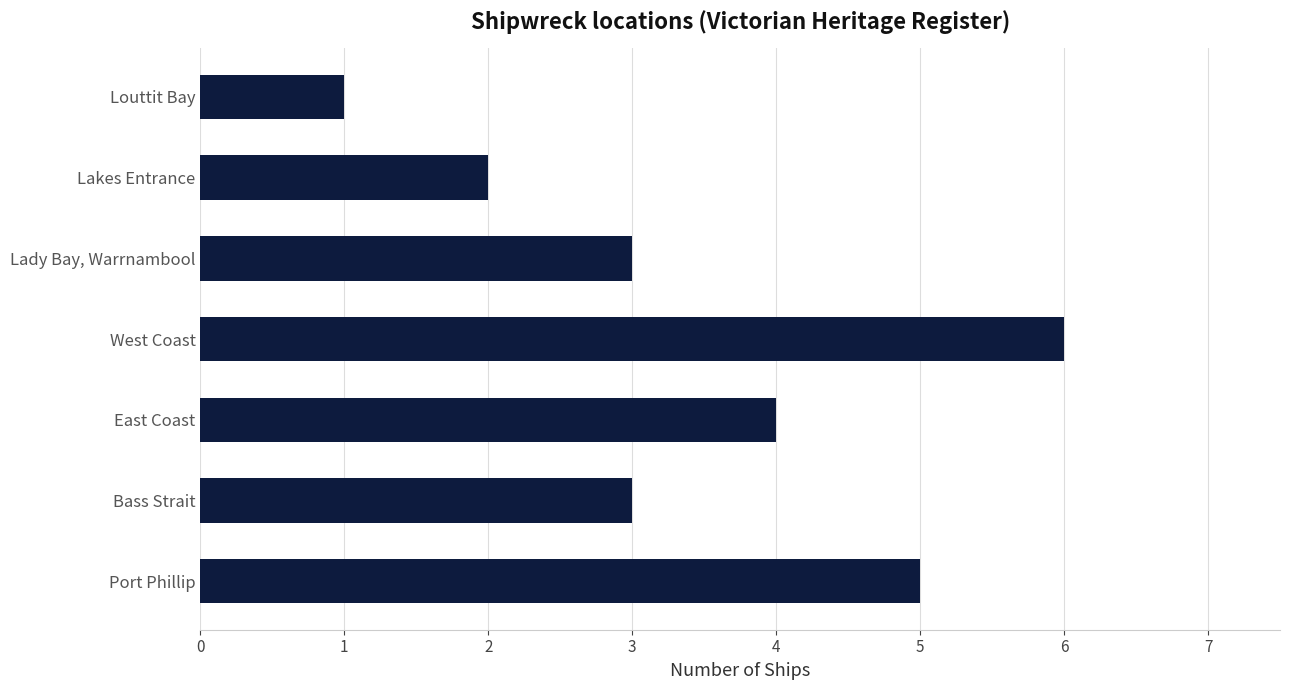

Reading bottom to top, extract all data points from this chart.

5	3	4	6	3	2	1